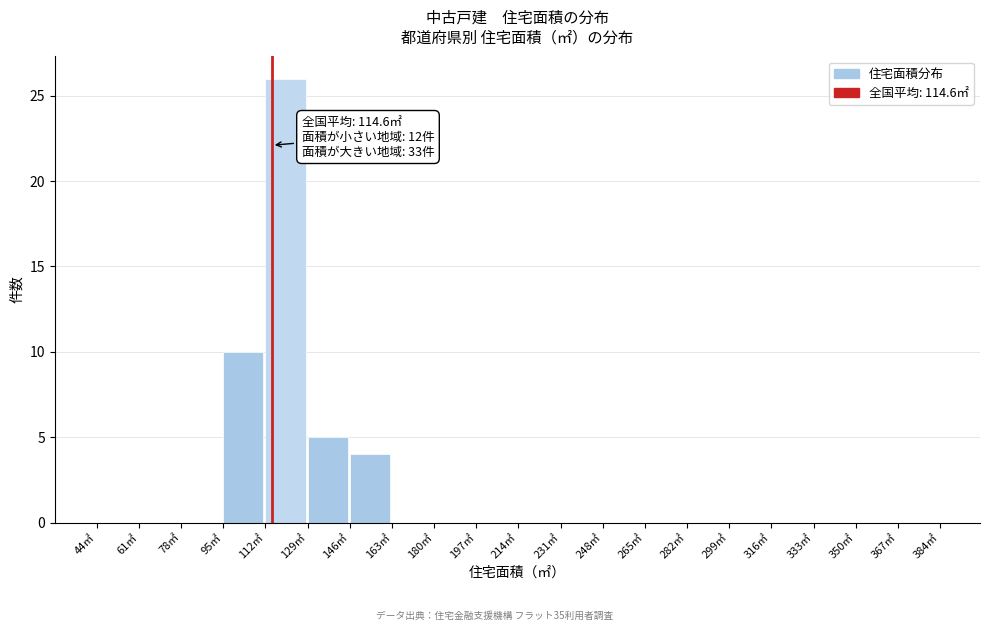

Which range on the x-axis has the tallest bar?

112 to 129